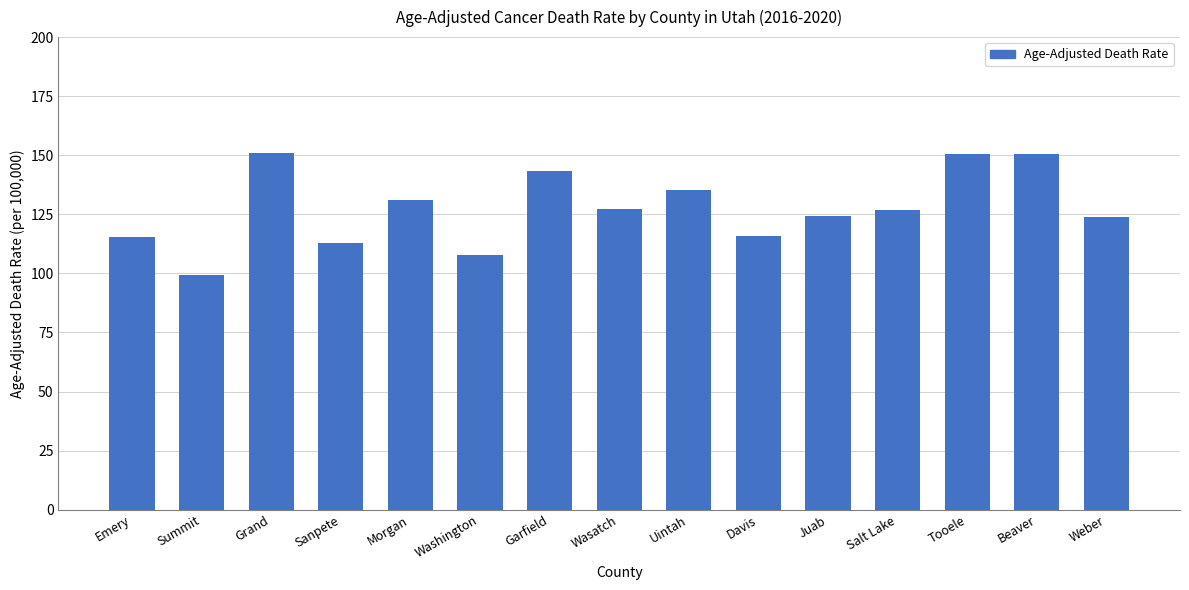

What is the minimum value shown in the chart?

99.3